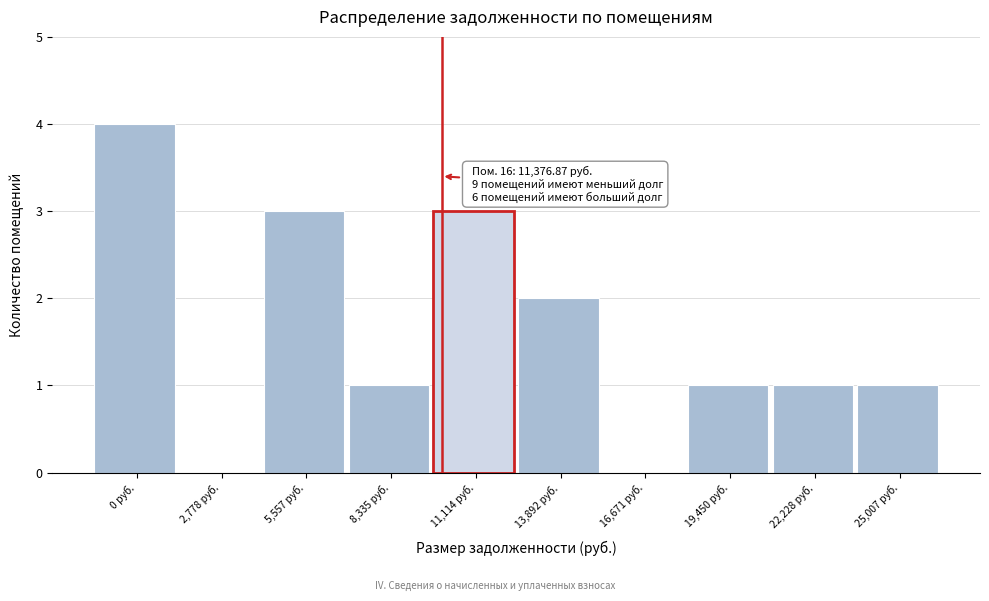

Reading left to right, list all the values displayed in this chart.

0 руб.=4	2,778 руб.=0	5,557 руб.=3	8,335 руб.=1	11,114 руб.=3	13,892 руб.=2	16,671 руб.=0	19,450 руб.=1	22,228 руб.=1	25,007 руб.=1